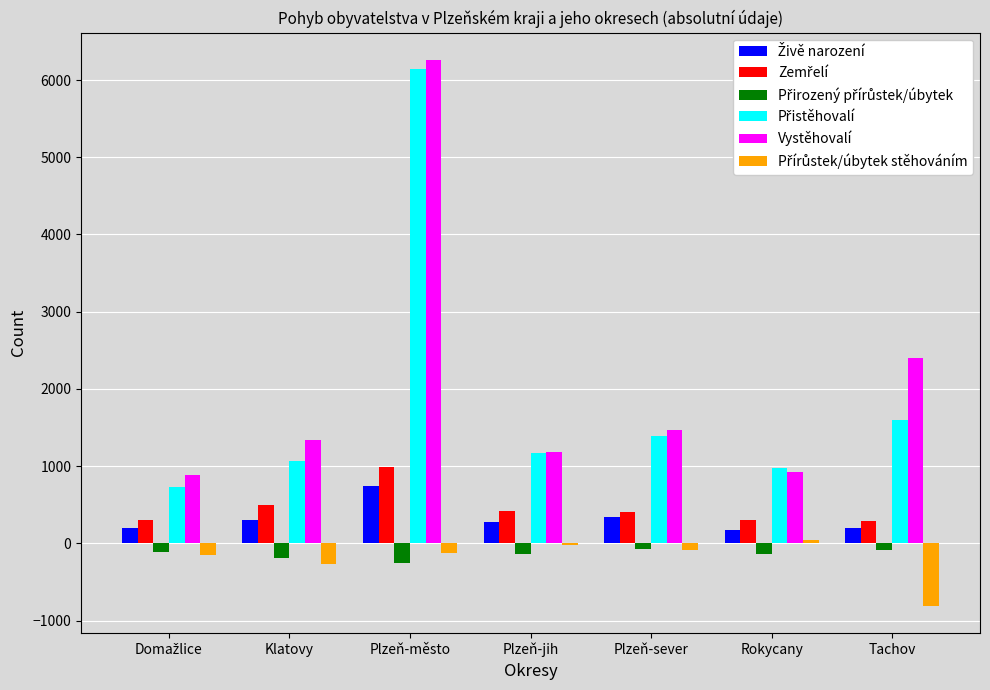

At which category does the chart reach its peak across all series?

Plzeň-město